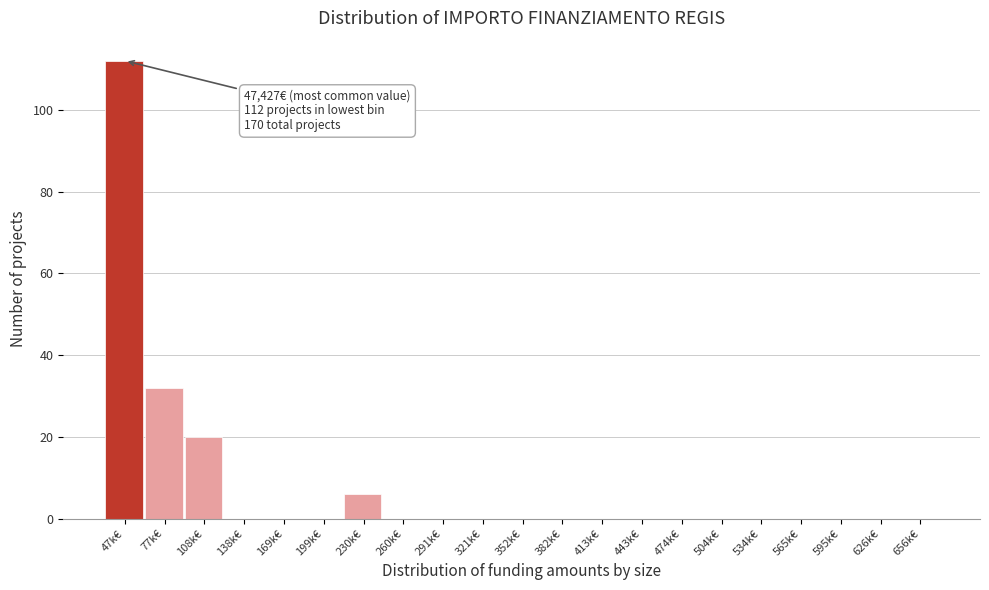

Reading right to left, list all the values displayed in this chart.

656k€=0	626k€=0	595k€=0	565k€=0	534k€=0	504k€=0	474k€=0	443k€=0	413k€=0	382k€=0	352k€=0	321k€=0	291k€=0	260k€=0	230k€=6	199k€=0	169k€=0	138k€=0	108k€=20	77k€=32	47k€=112